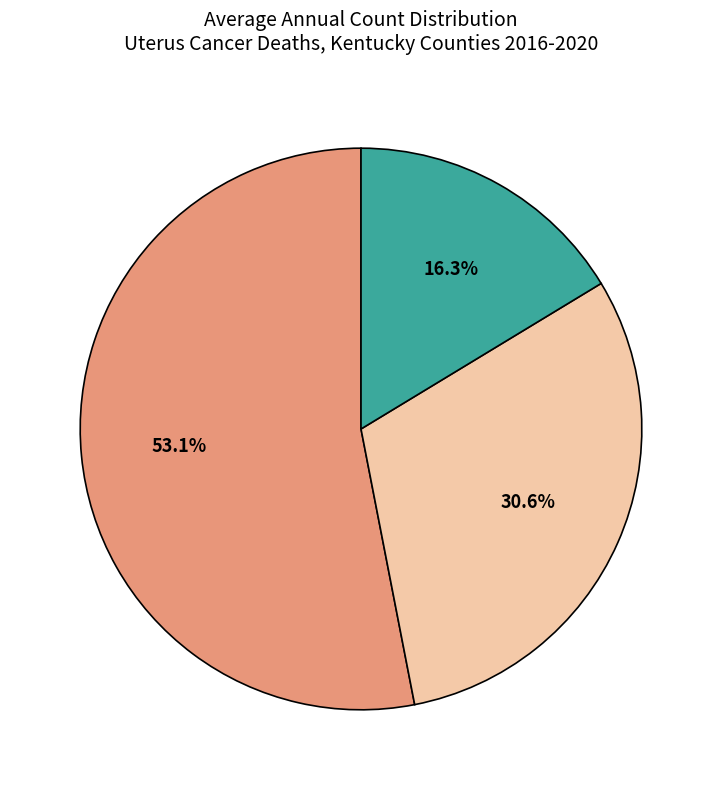

Does any single category account for the majority?

Yes